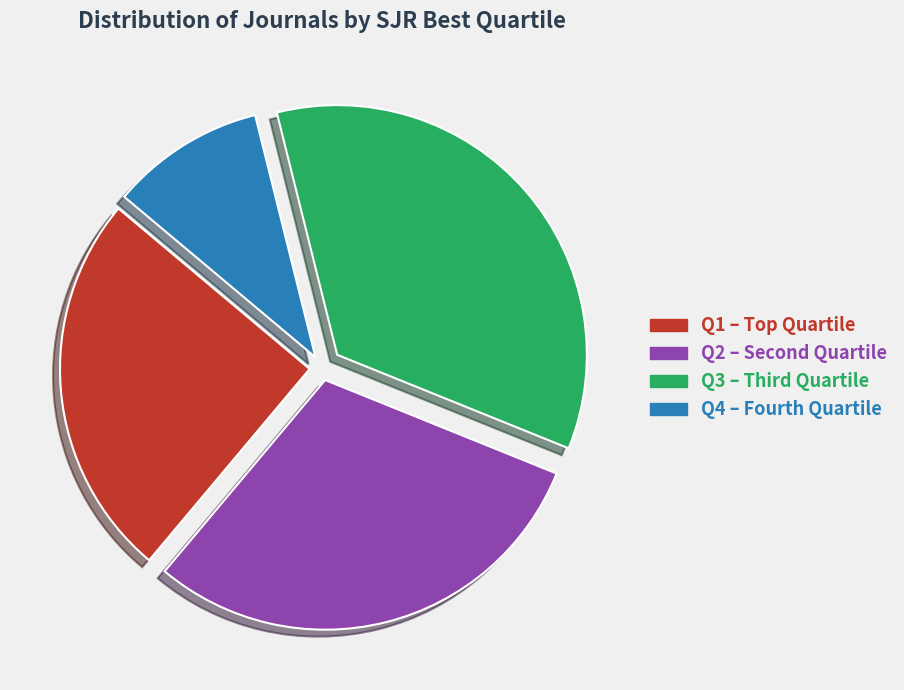

Which slice is the largest?

Q3